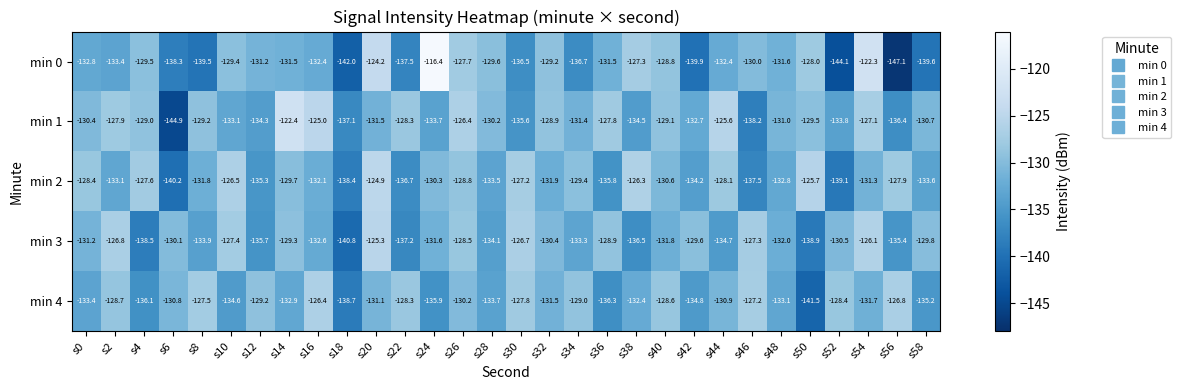

True or false: min 4 has a value of -64.1 at s12.

False